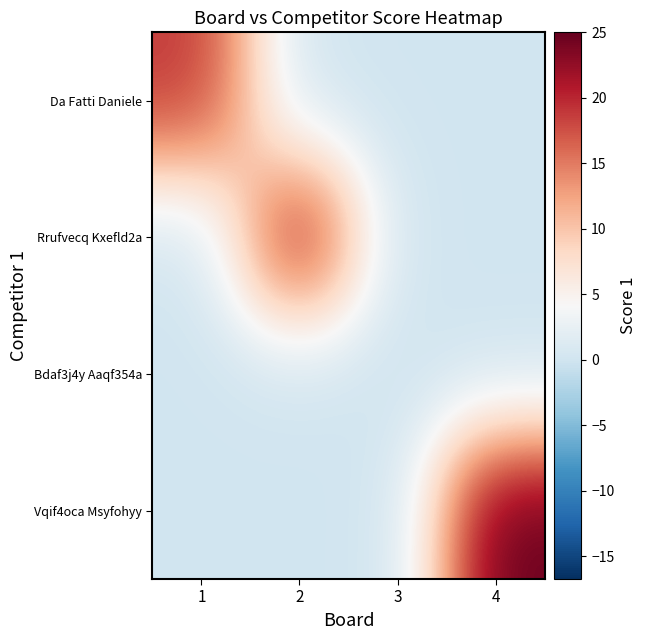

Which has a higher value, 1 or 3?

1